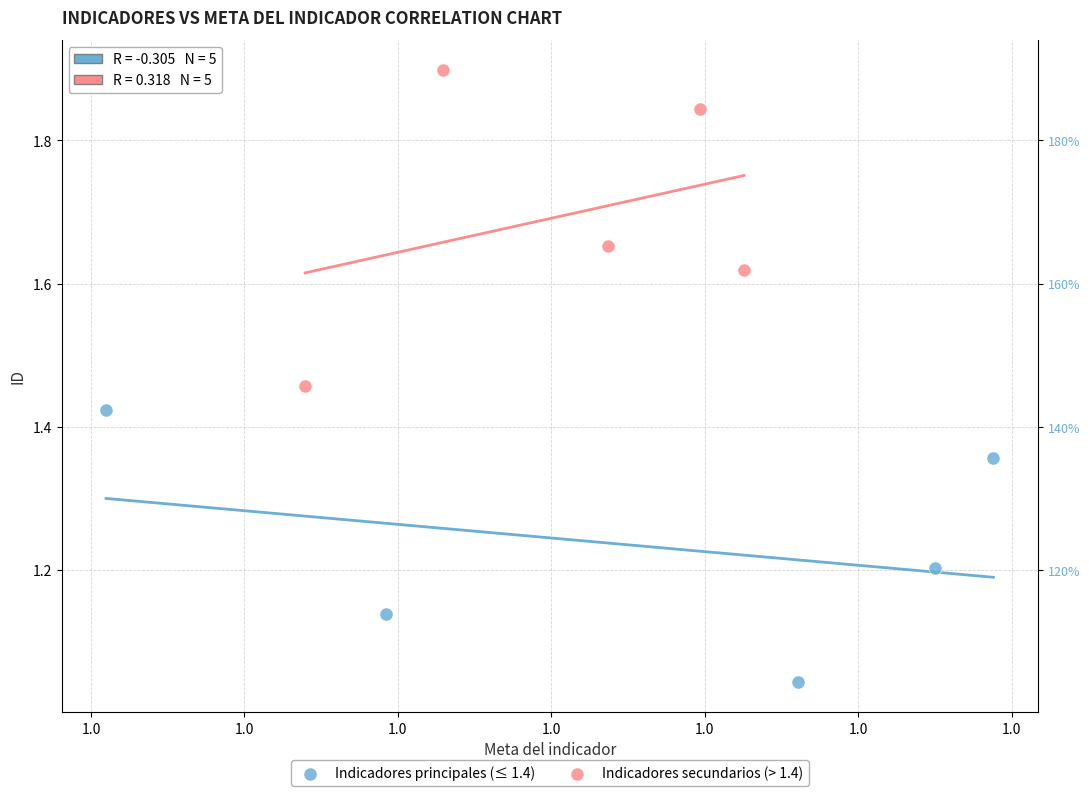

Which series has the widest spread of Y values?

Indicadores secundarios (> 1.4)